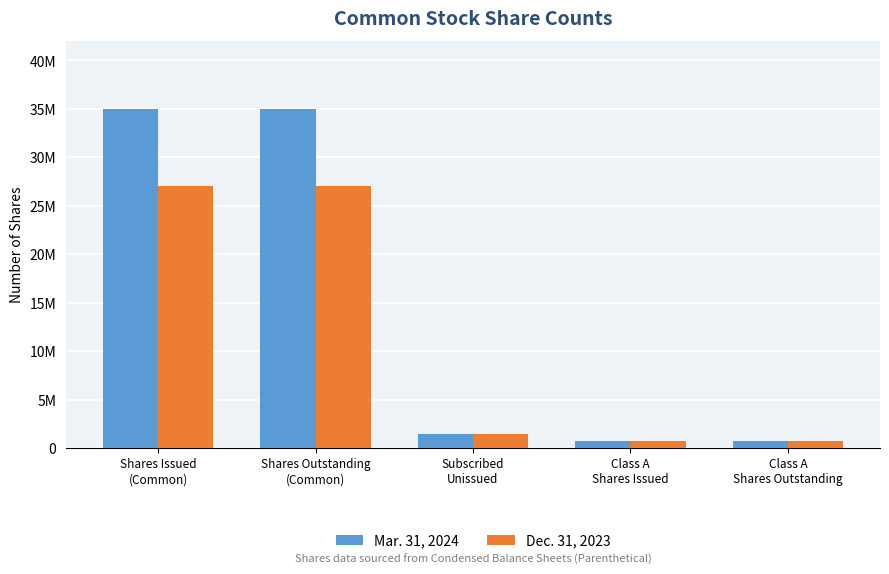

What are all the series names shown in the legend?

Mar. 31, 2024, Dec. 31, 2023